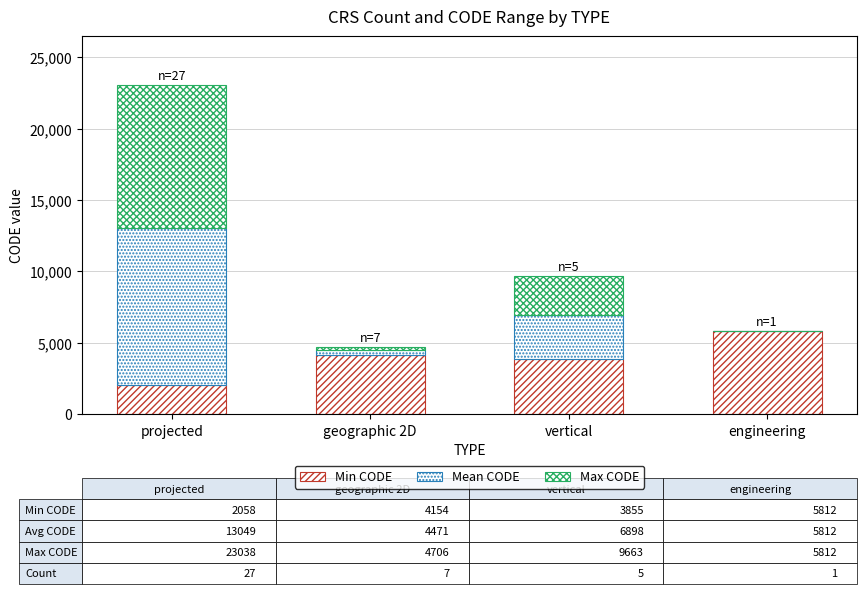

The value of Mean CODE at geographic 2D is 317. True or false?

True